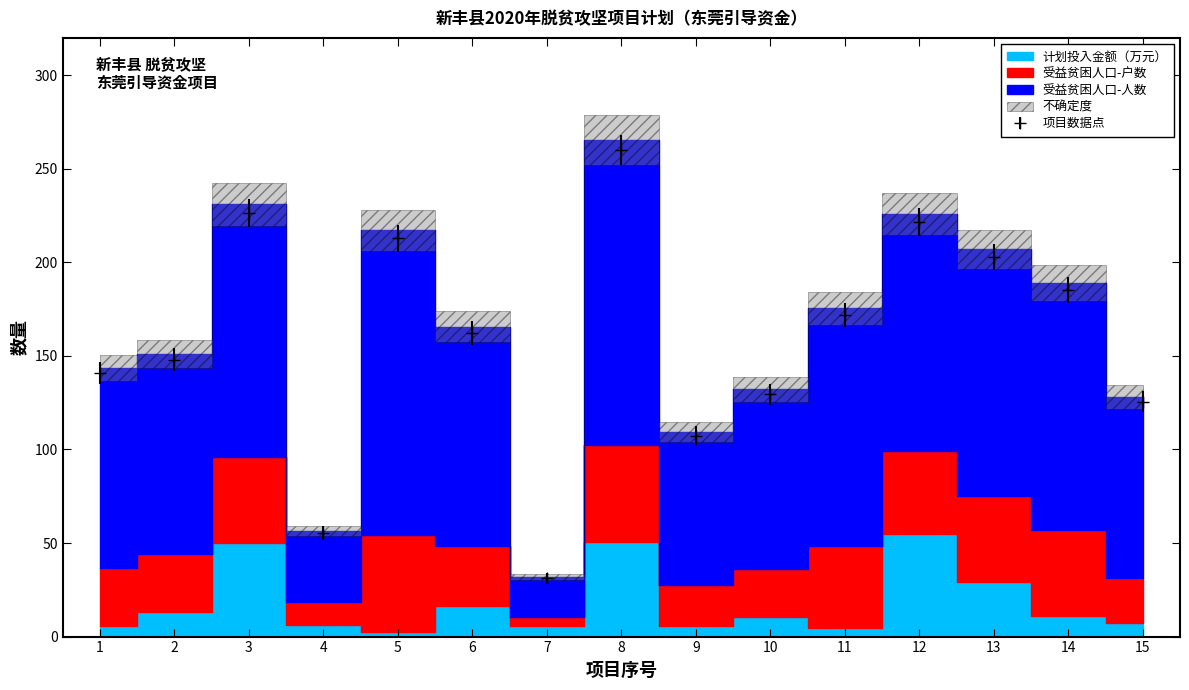

True or false: 计划投入金额（万元） has more than 0 interior local peaks.

True